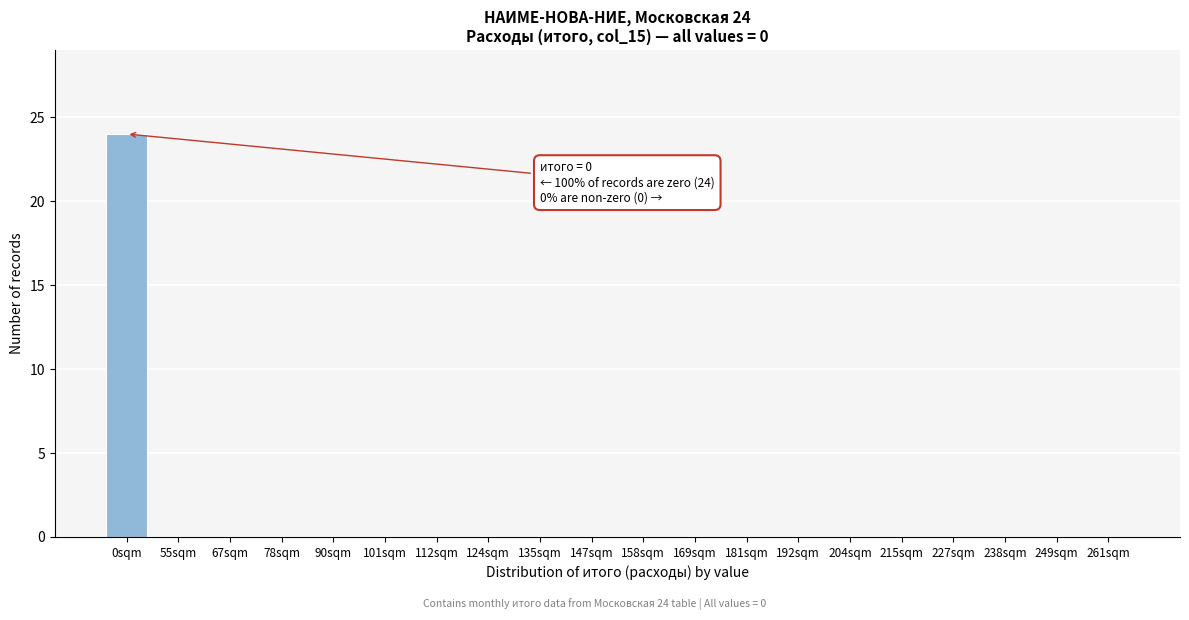

Reading right to left, what are all the values shown in this chart?

261sqm=0	249sqm=0	238sqm=0	227sqm=0	215sqm=0	204sqm=0	192sqm=0	181sqm=0	169sqm=0	158sqm=0	147sqm=0	135sqm=0	124sqm=0	112sqm=0	101sqm=0	90sqm=0	78sqm=0	67sqm=0	55sqm=0	0sqm=24